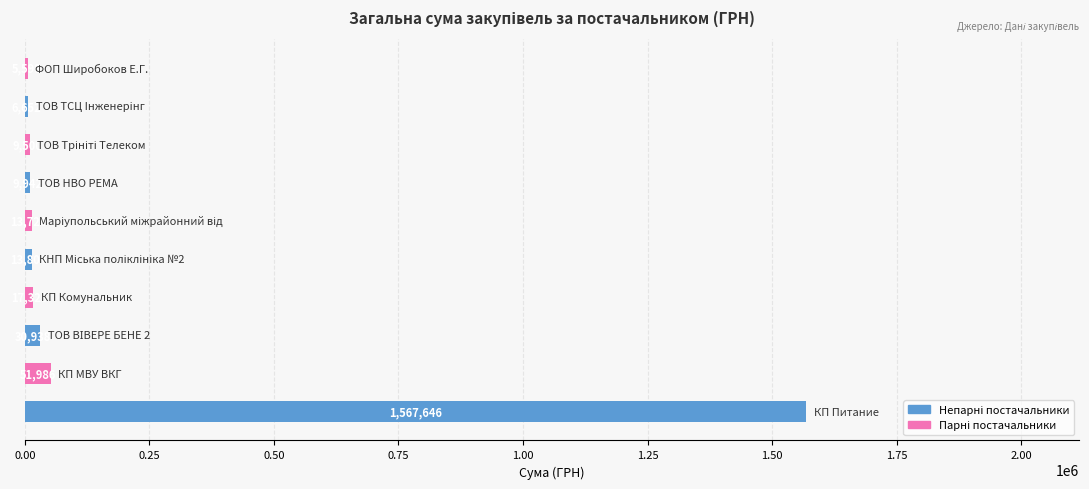

What is the greatest value displayed?

1567646.3